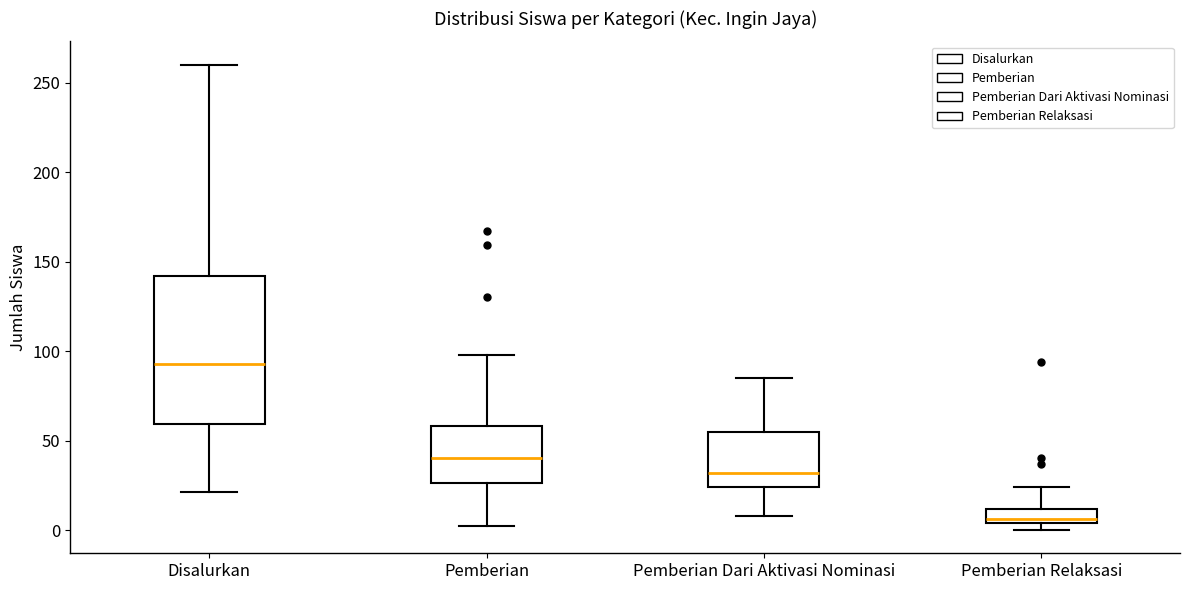

Reading left to right, transcribe this box plot: for each box, give where its median line is, the range the box spans, and where its two whiskers end, as read against the y-axis. The values are not printed on the chart, so give them approximately, as read against the axis.

Disalurkan: median 95, box 60 to 140, whiskers 20 to 260
Pemberian: median 40, box 25 to 60, whiskers 0 to 100
Pemberian Dari Aktivasi Nominasi: median 30, box 25 to 55, whiskers 10 to 85
Pemberian Relaksasi: median 5 (just above the box's lower edge), box 5 to 10, whiskers 0 to 25